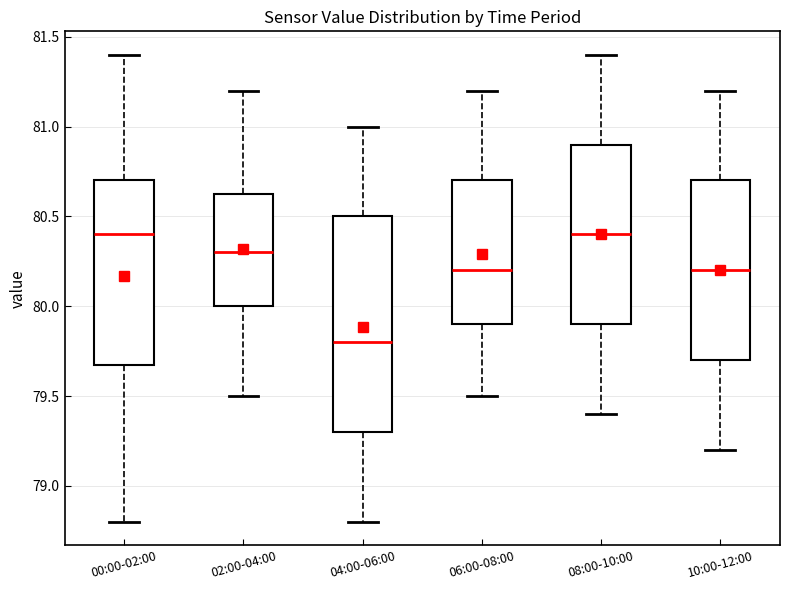

Comparing the boxes themselves (not the whiskers), which one is the tallest?

04:00-06:00